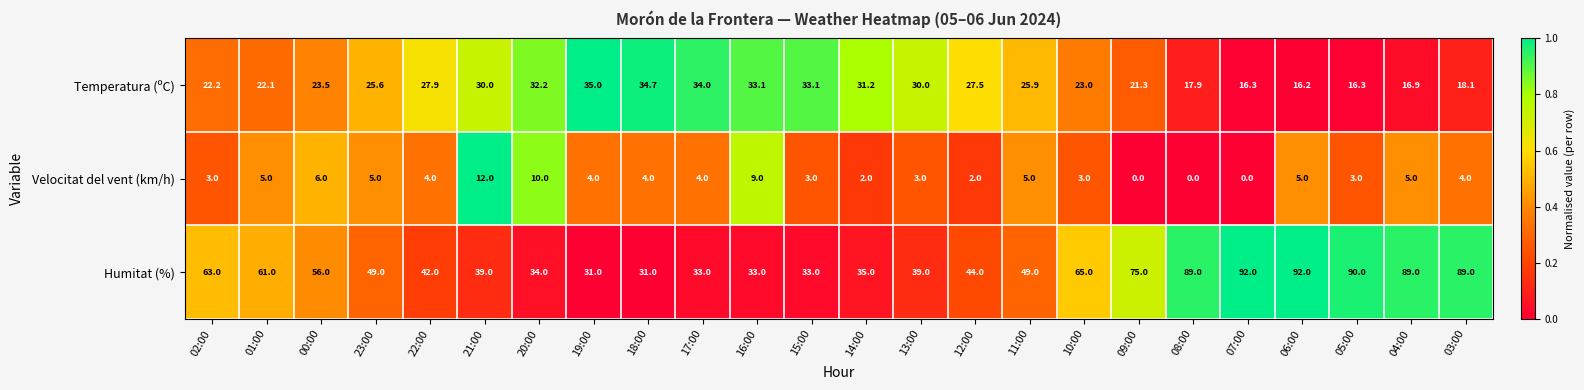

At which label is Humitat (%) closest to 61?

01:00